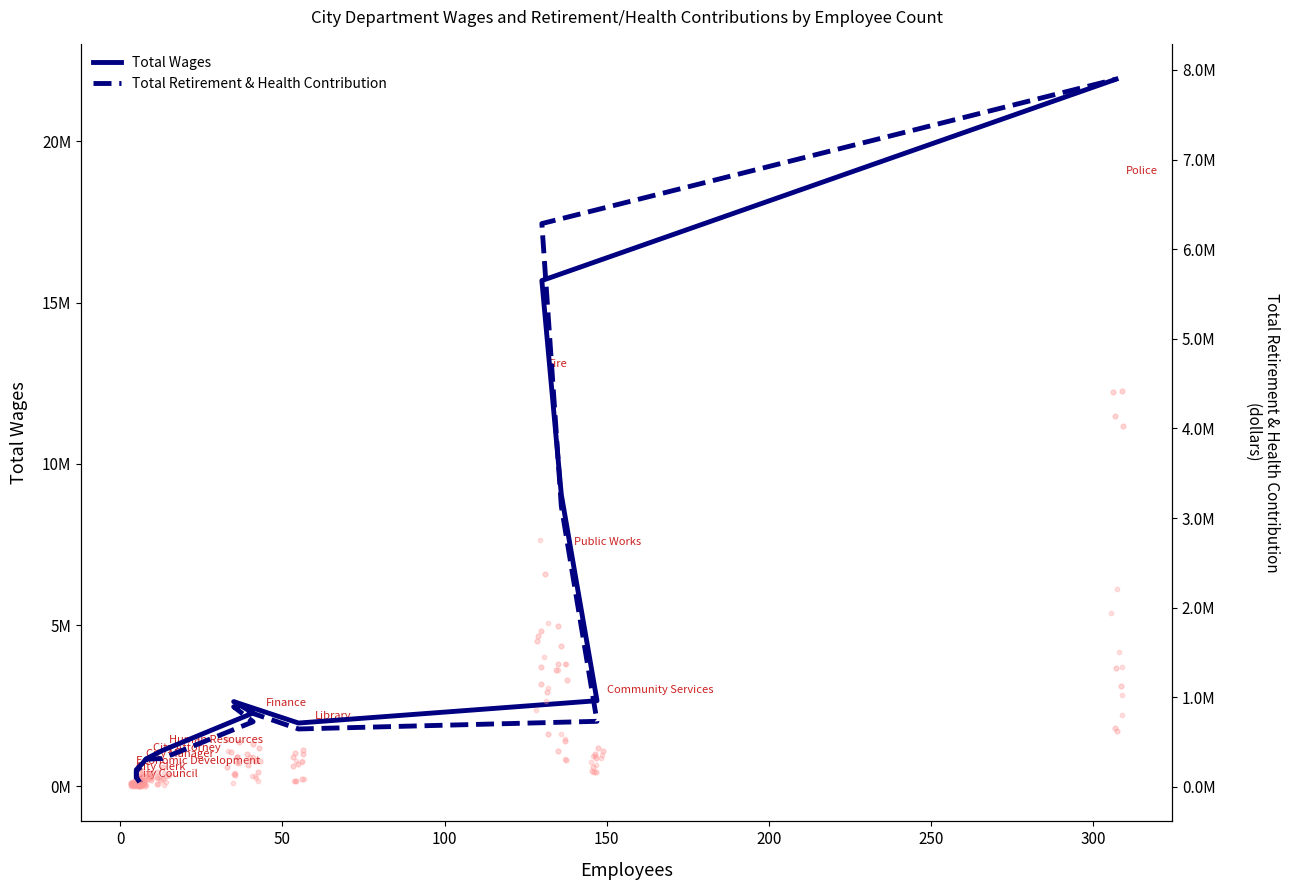

Is the value of Total Wages at 150 greater than the value of Total Retirement & Health Contribution at 0?

Yes